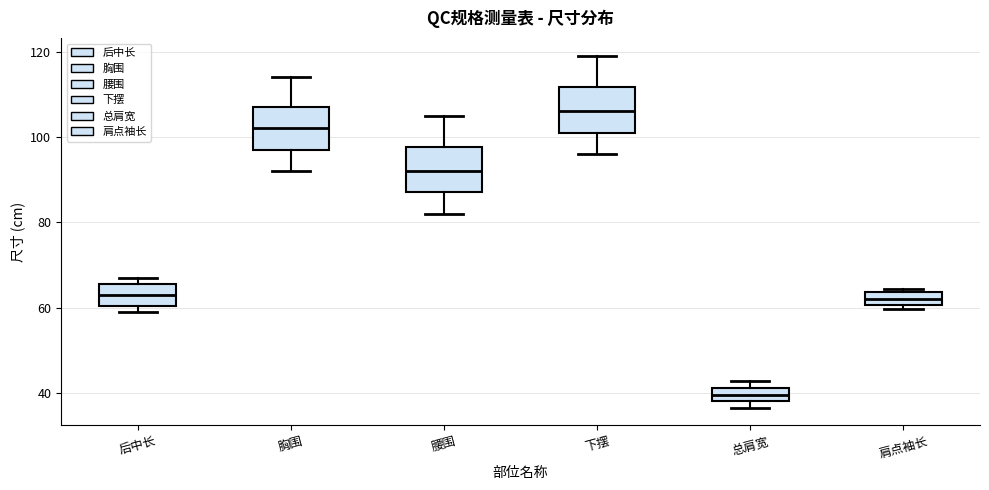

Reading left to right, transcribe this box plot: for each box, give where its median line is, the range the box spans, and where its two whiskers end, as read against the y-axis. The values are not printed on the chart, so give them approximately, as read against the axis.

后中长: median 64, box 60 to 66, whiskers 60 (just below the box's lower edge) to 68
胸围: median 102, box 98 to 108, whiskers 92 to 114
腰围: median 92, box 88 to 98, whiskers 82 to 106
下摆: median 106, box 102 to 112, whiskers 96 to 120
总肩宽: median 40, box 38 to 42, whiskers 36 to 42 (above the box's upper edge)
肩点袖长: median 62, box 60 to 64, whiskers 60 (just below the box's lower edge) to 64 (just above the box's upper edge)